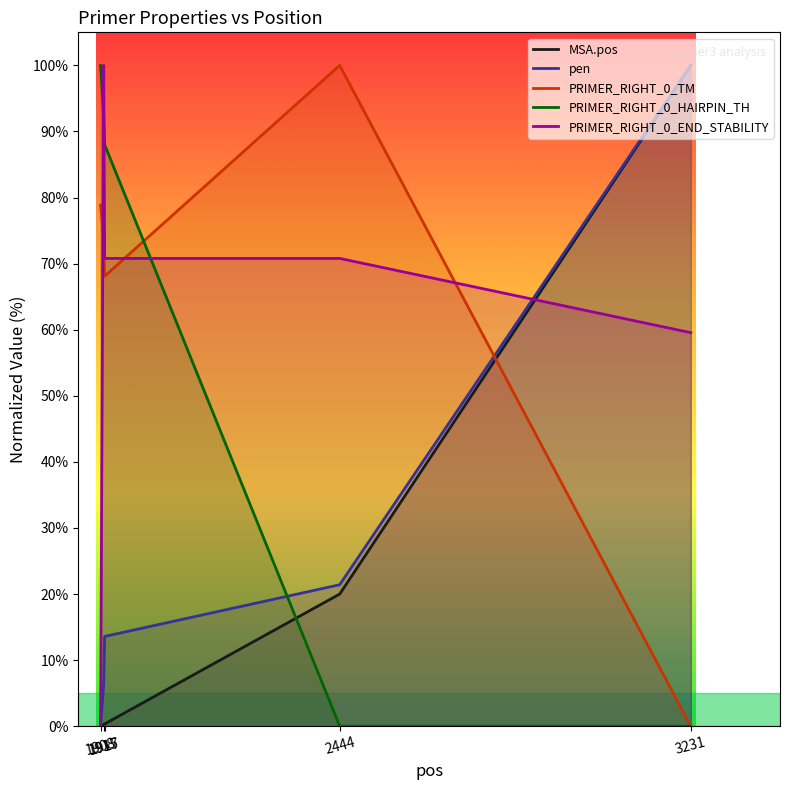

The pen series shows 6.5 at 1915. True or false?

True